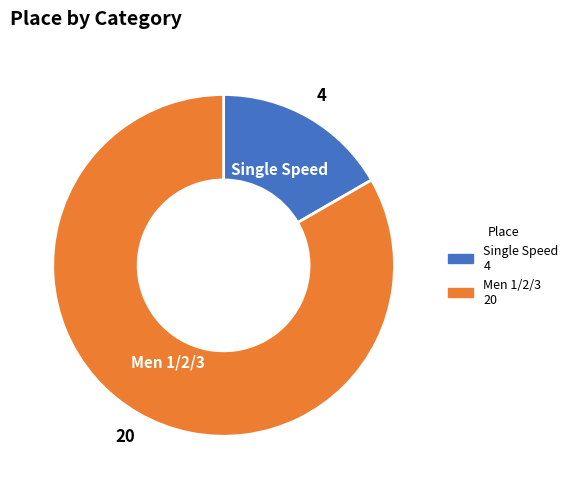

Combined, do Men 1/2/3 and Single Speed account for over 50%?

Yes